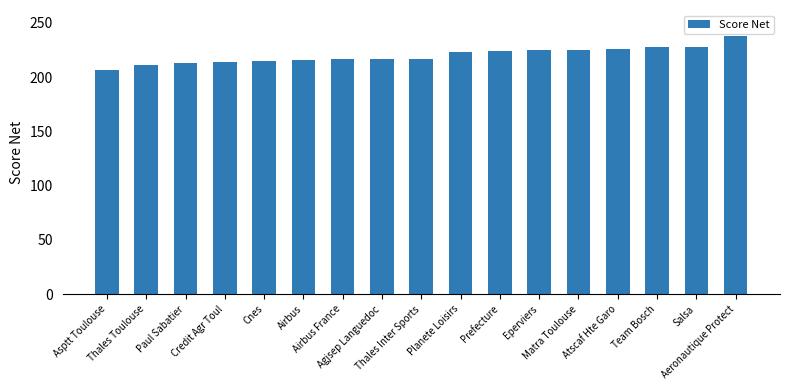

What is the average value?

220